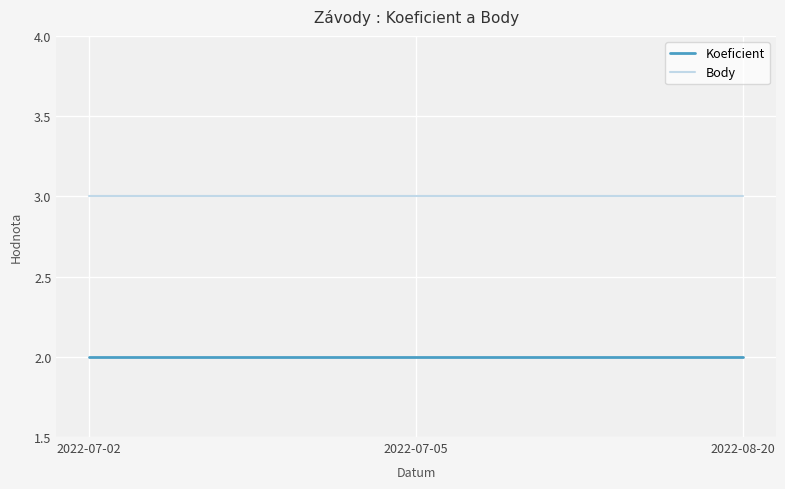

Is it true that Body equals 3 at 2022-08-20?

True